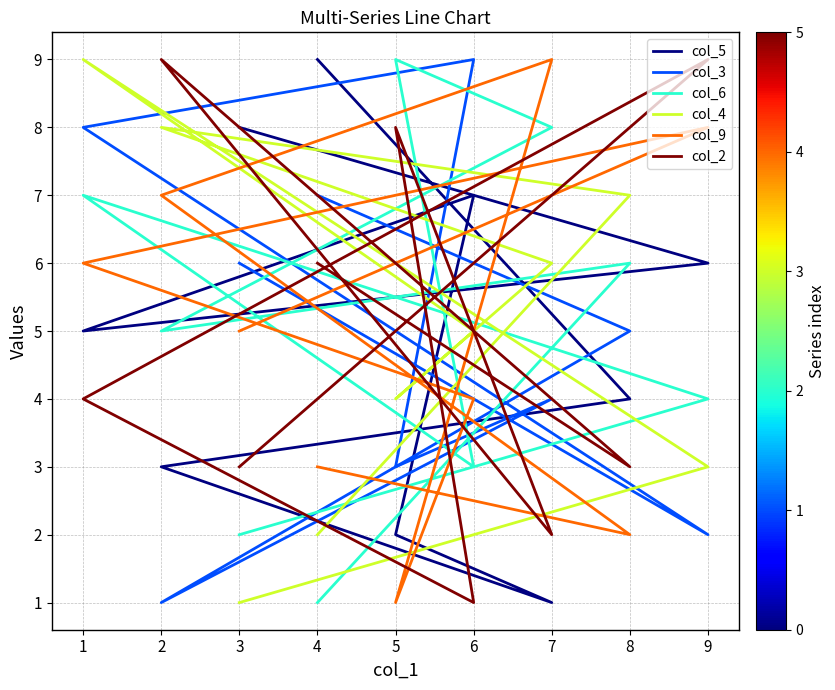

The value of col_2 at 9 is 14. True or false?

False